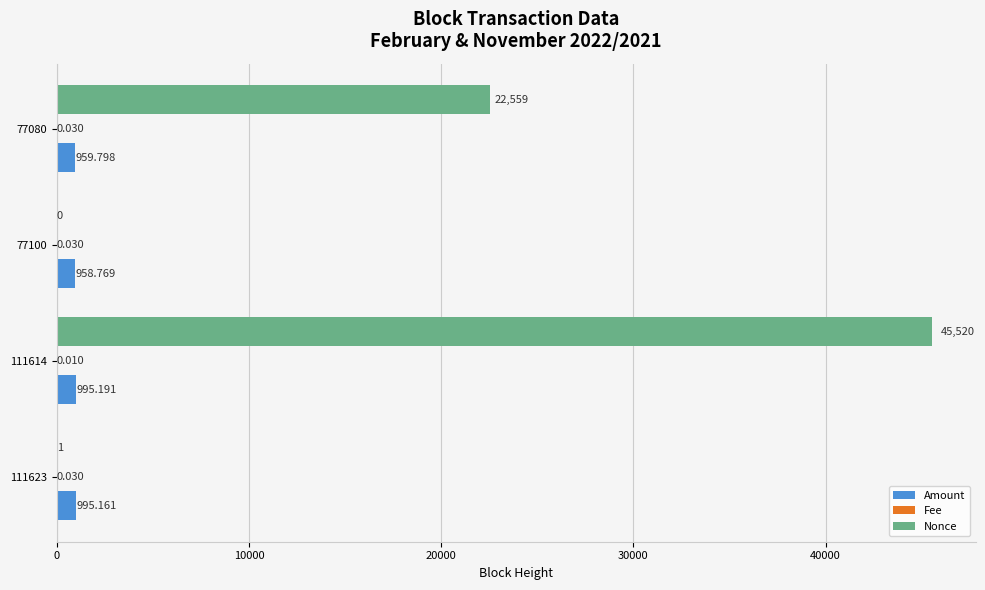

Which series has the largest total across all categories?

Nonce